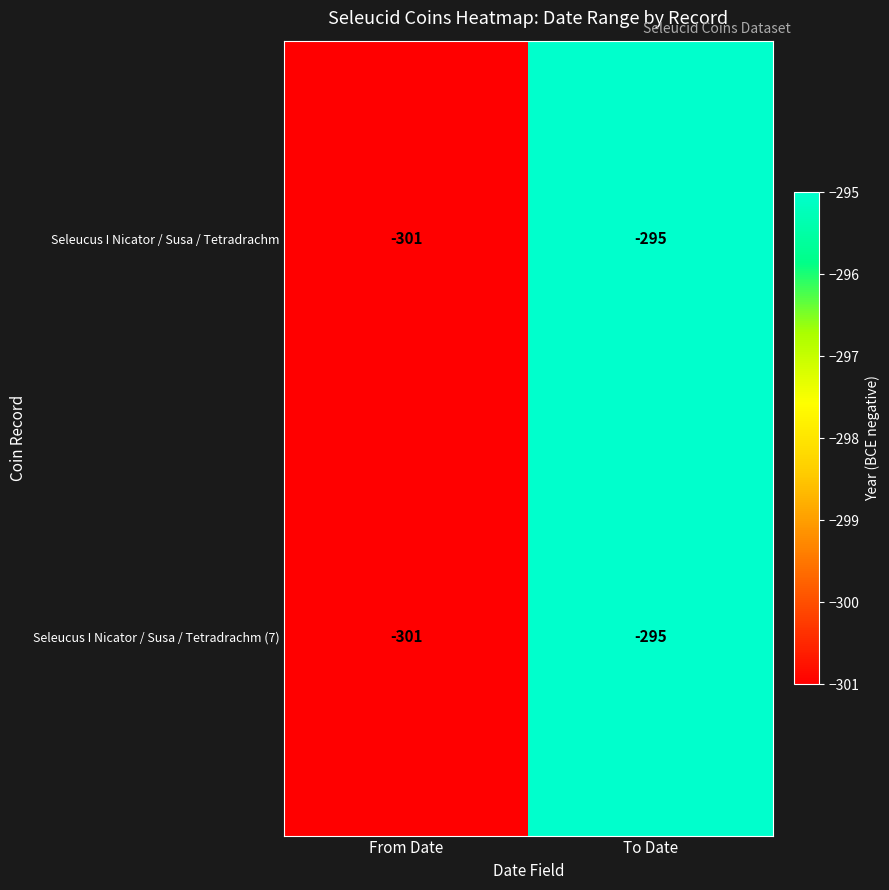

Is the value of Seleucus I Nicator / Susa / Tetradrachm (7) at From Date greater than the value of Seleucus I Nicator / Susa / Tetradrachm at To Date?

No